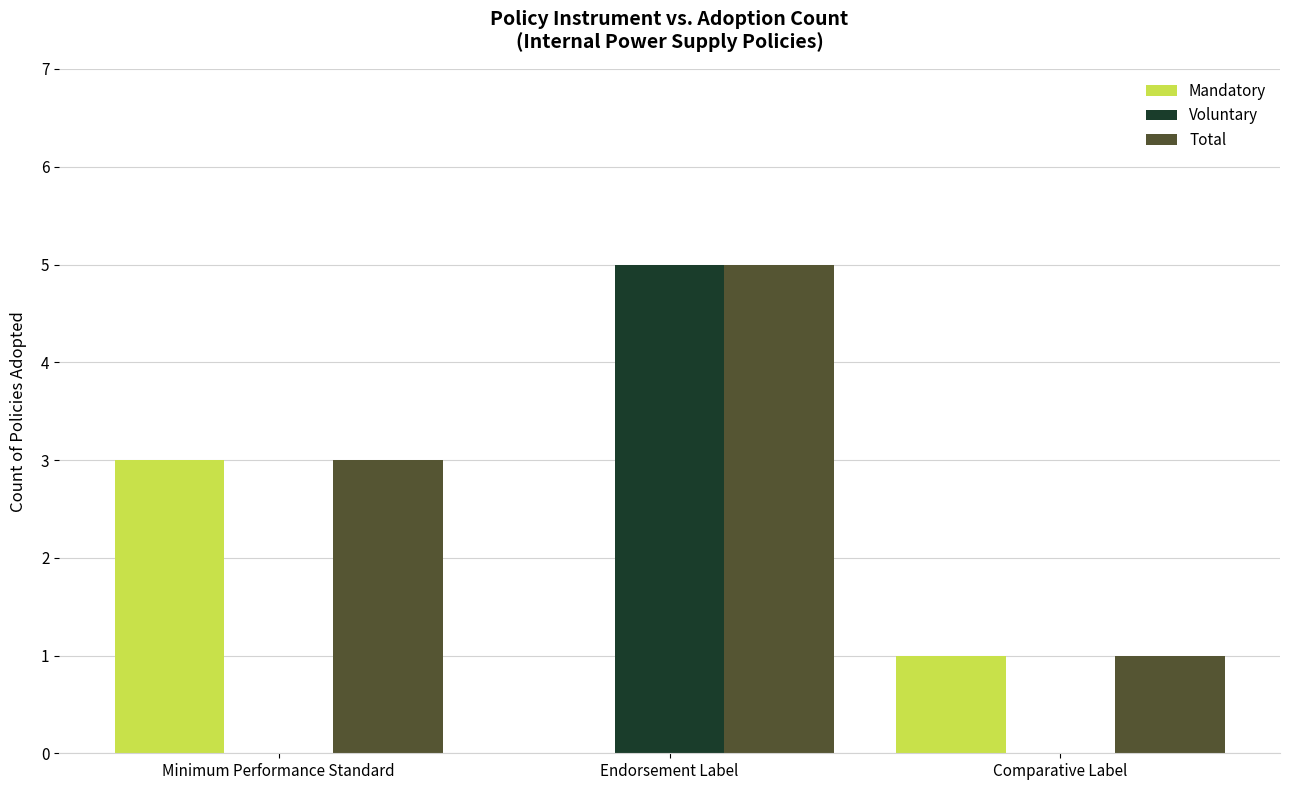

Reading left to right, what are all the values shown in this chart?

Mandatory: 3	0	1
Voluntary: 0	5	0
Total: 3	5	1